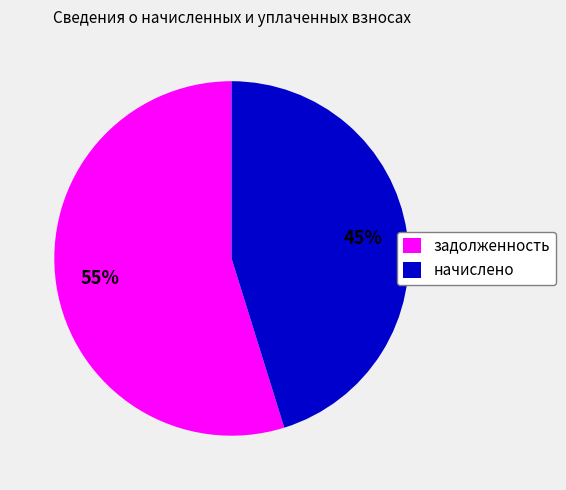

To the nearest percent, what portion does начислено represent?

45%